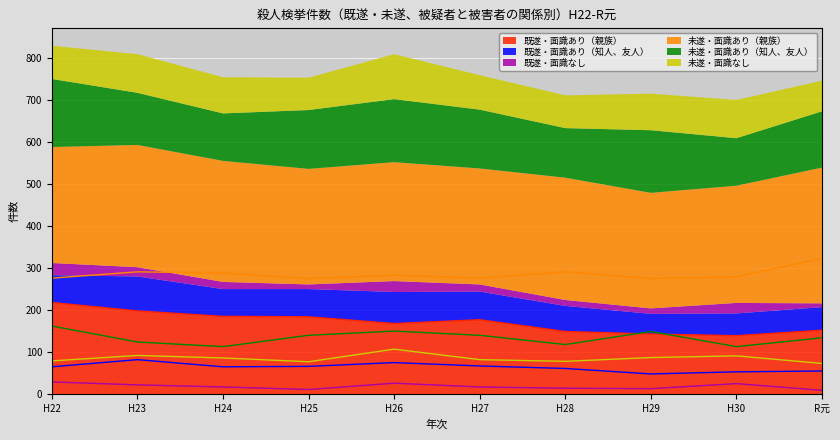

Is it true that 既遂・面識あり（親族） equals 198 at H23?

True